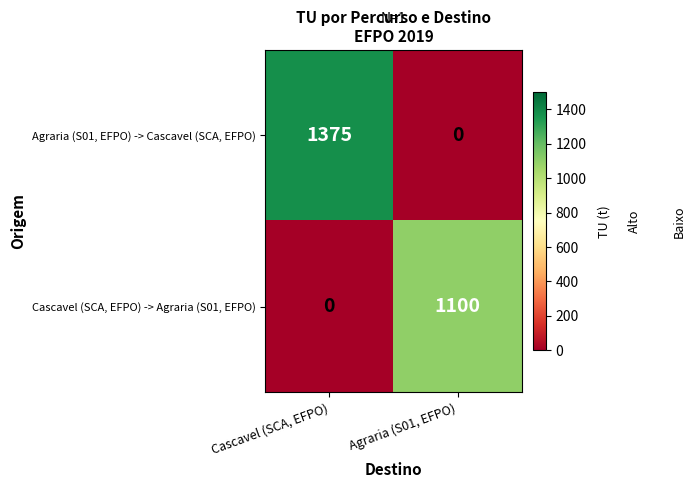

Reading left to right, extract all data points from this chart.

Agraria (S01, EFPO) -> Cascavel (SCA, EFPO): Cascavel (SCA, EFPO)=1375	Agraria (S01, EFPO)=0
Cascavel (SCA, EFPO) -> Agraria (S01, EFPO): Cascavel (SCA, EFPO)=0	Agraria (S01, EFPO)=1100